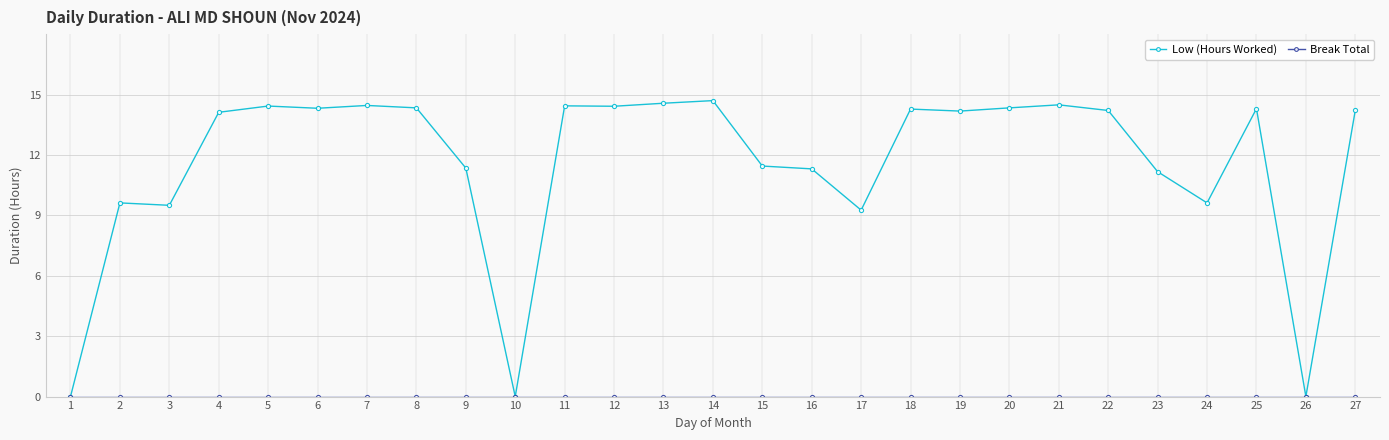

Is it true that Low (Hours Worked) equals 9.0 at 27?

False